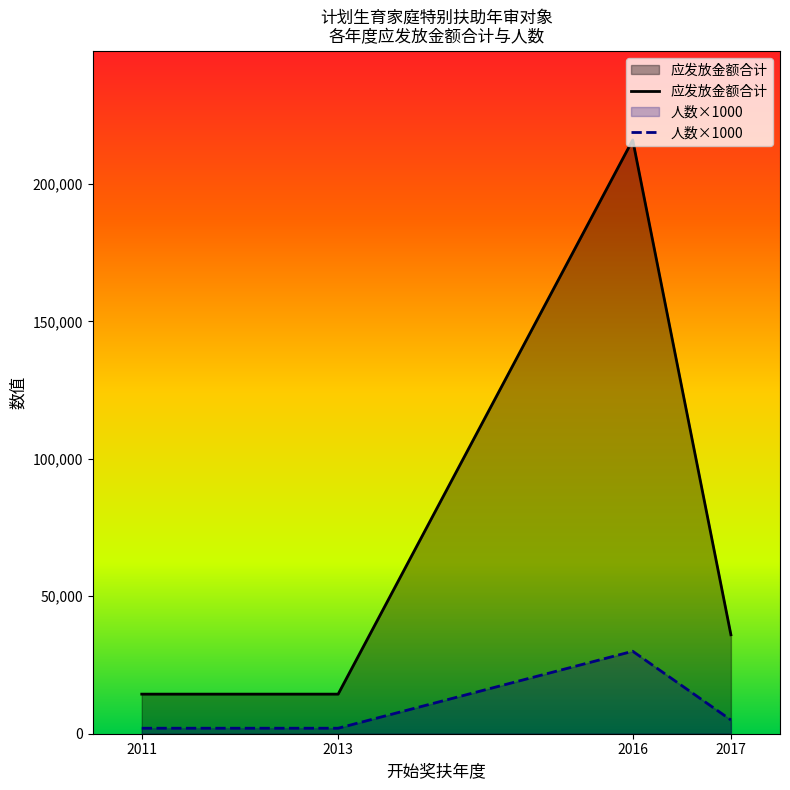

The value of 人数×1000 at 2011 is 2000. True or false?

True